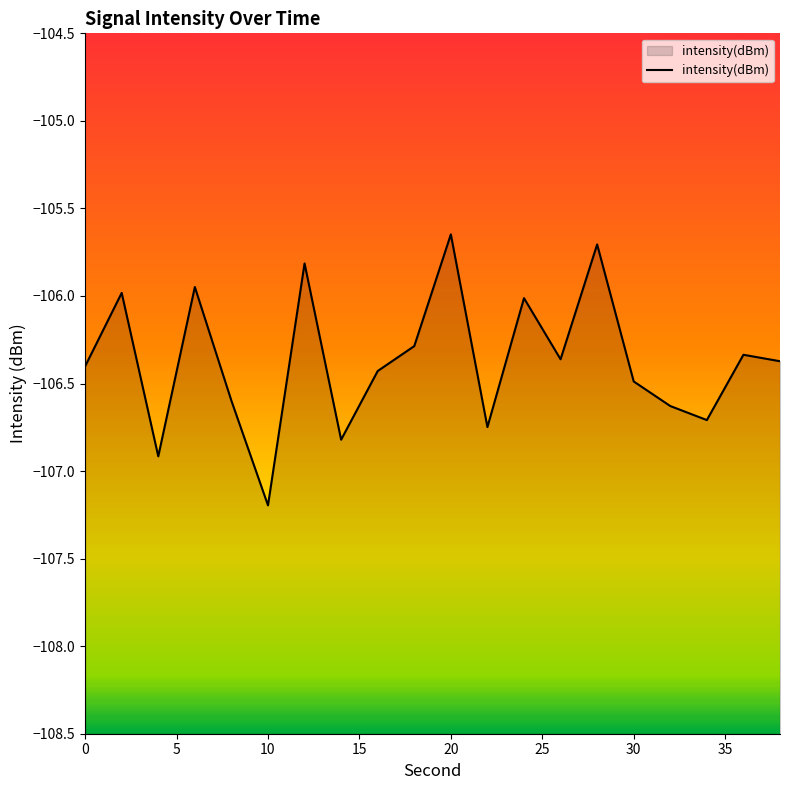

How many distinct data groups are displayed?

1